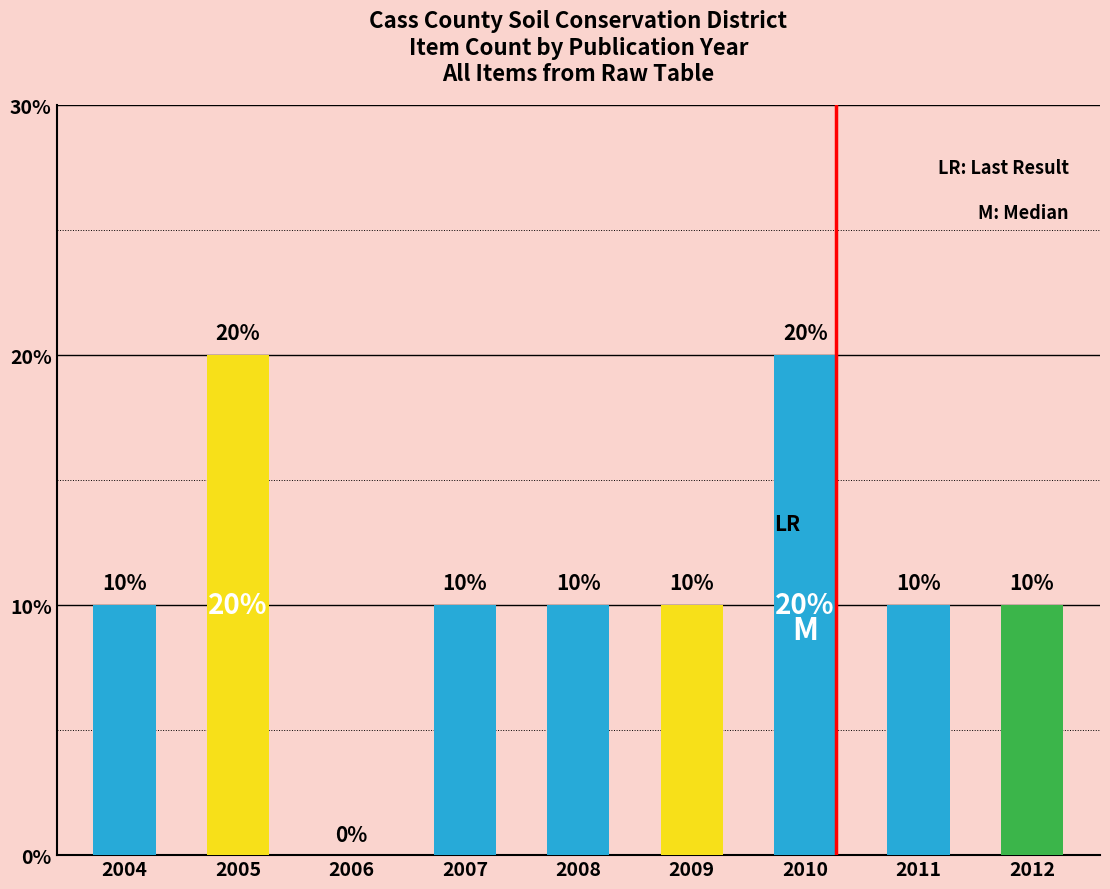

The value at 2004 is 2. True or false?

False